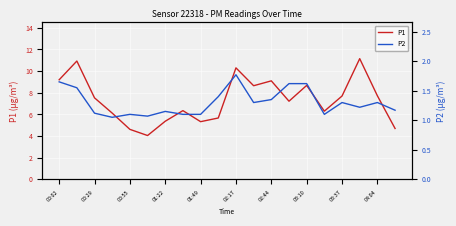

The P1 series shows 7.7 at 04:04. True or false?

True